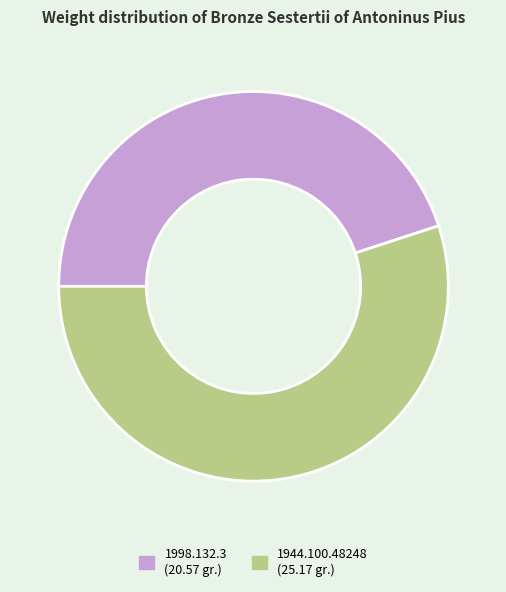

Is the sum of 1998.132.3 and 1944.100.48248 greater than half?

Yes